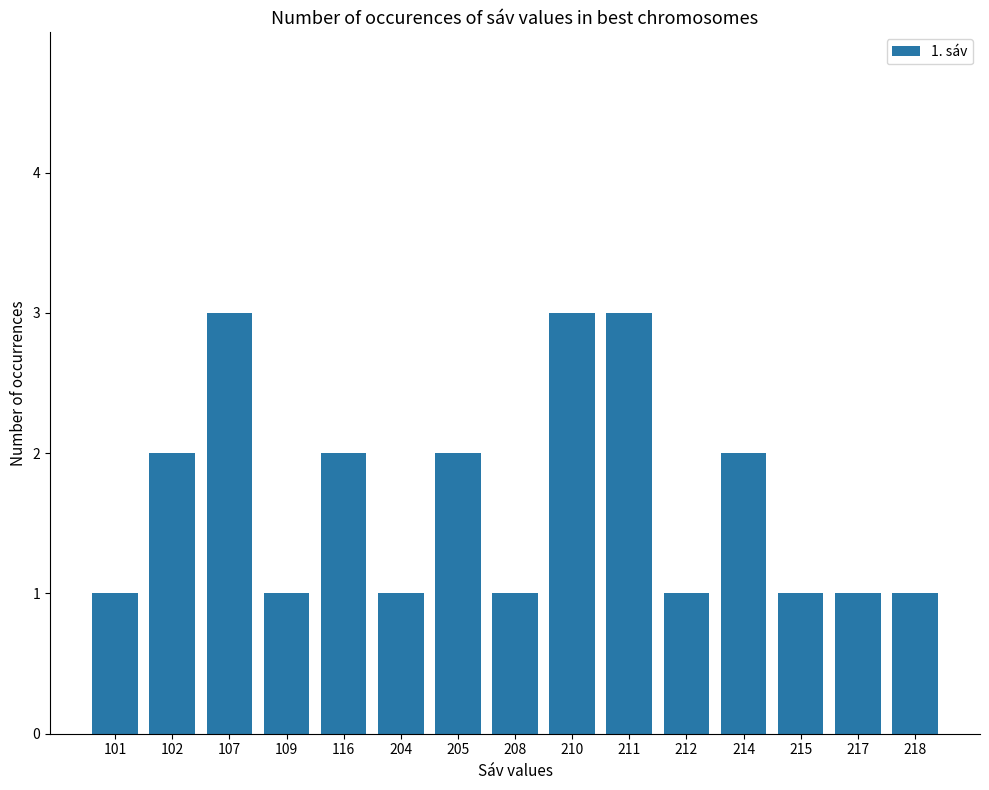

What is the average value?

2